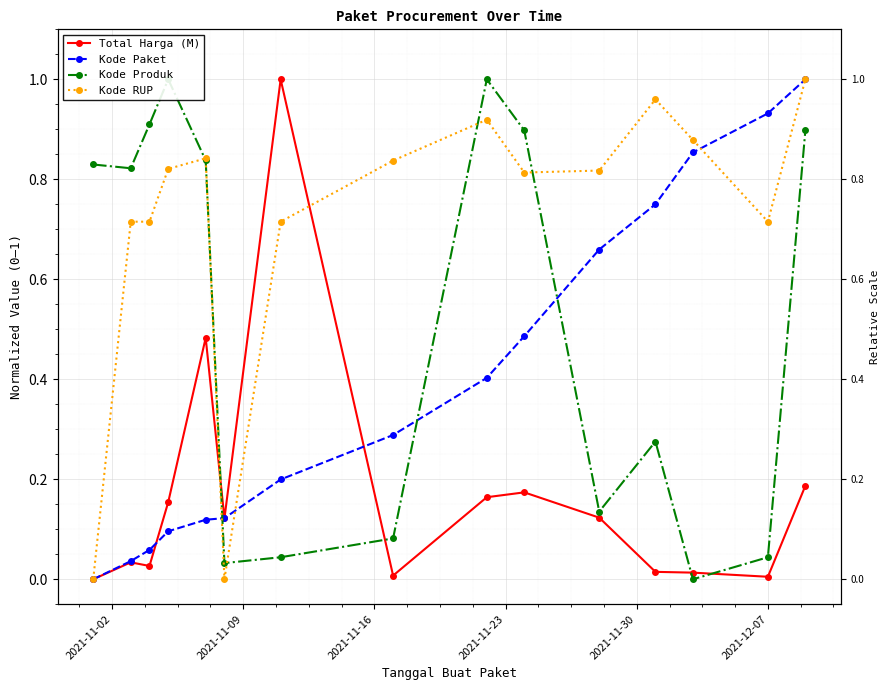

True or false: Kode Produk and Kode RUP intersect in this chart.

True